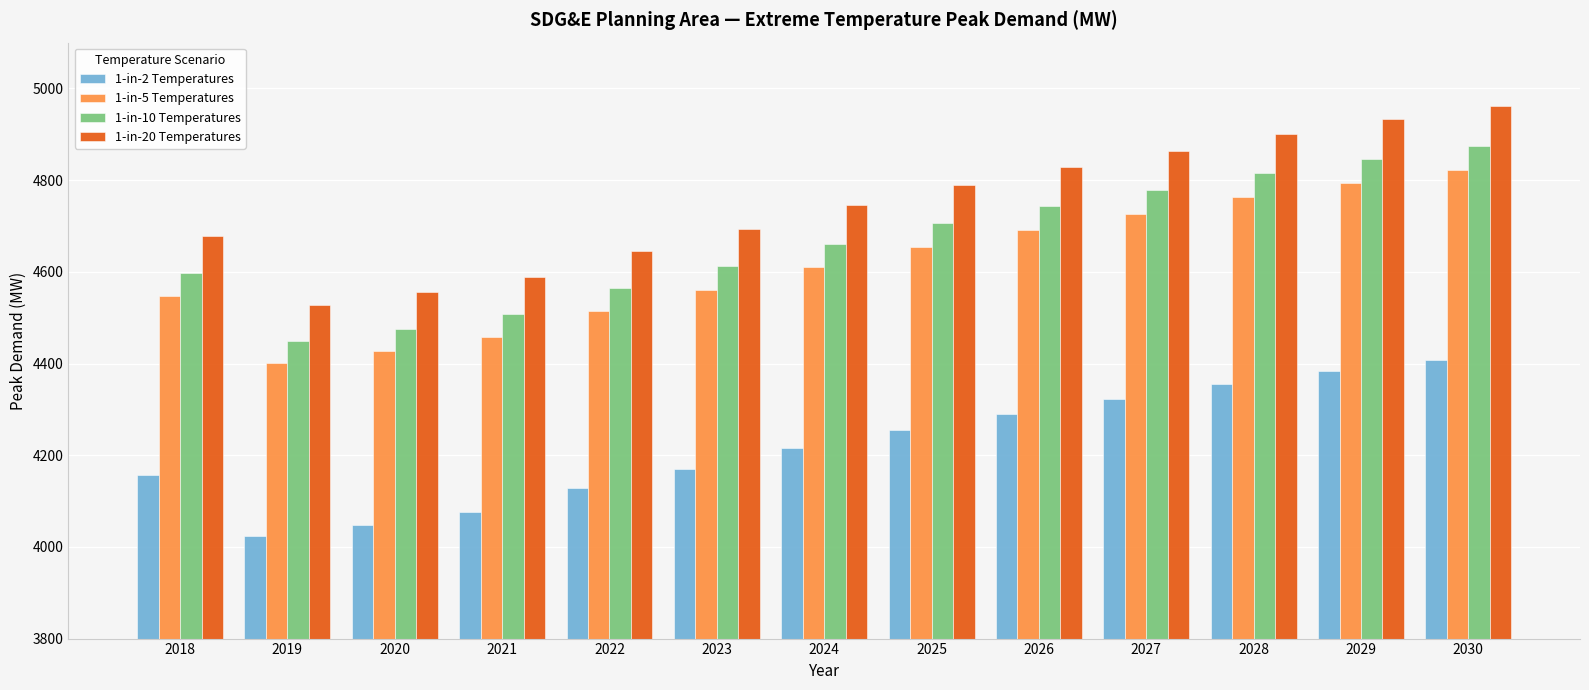

Which series has the largest range (max minus min)?

1-in-20 Temperatures